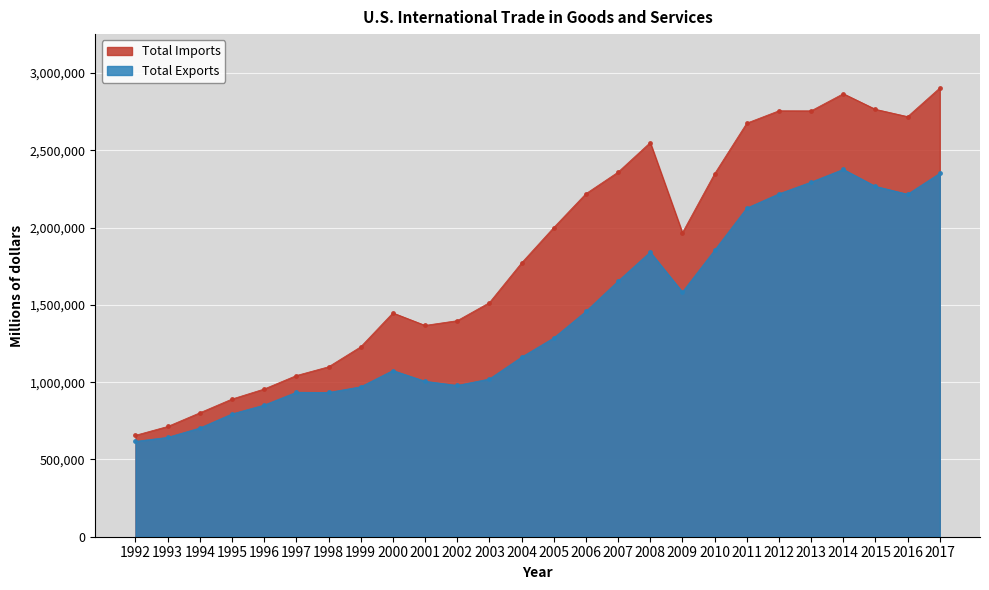

True or false: Total Imports and Total Exports cross at least once.

False